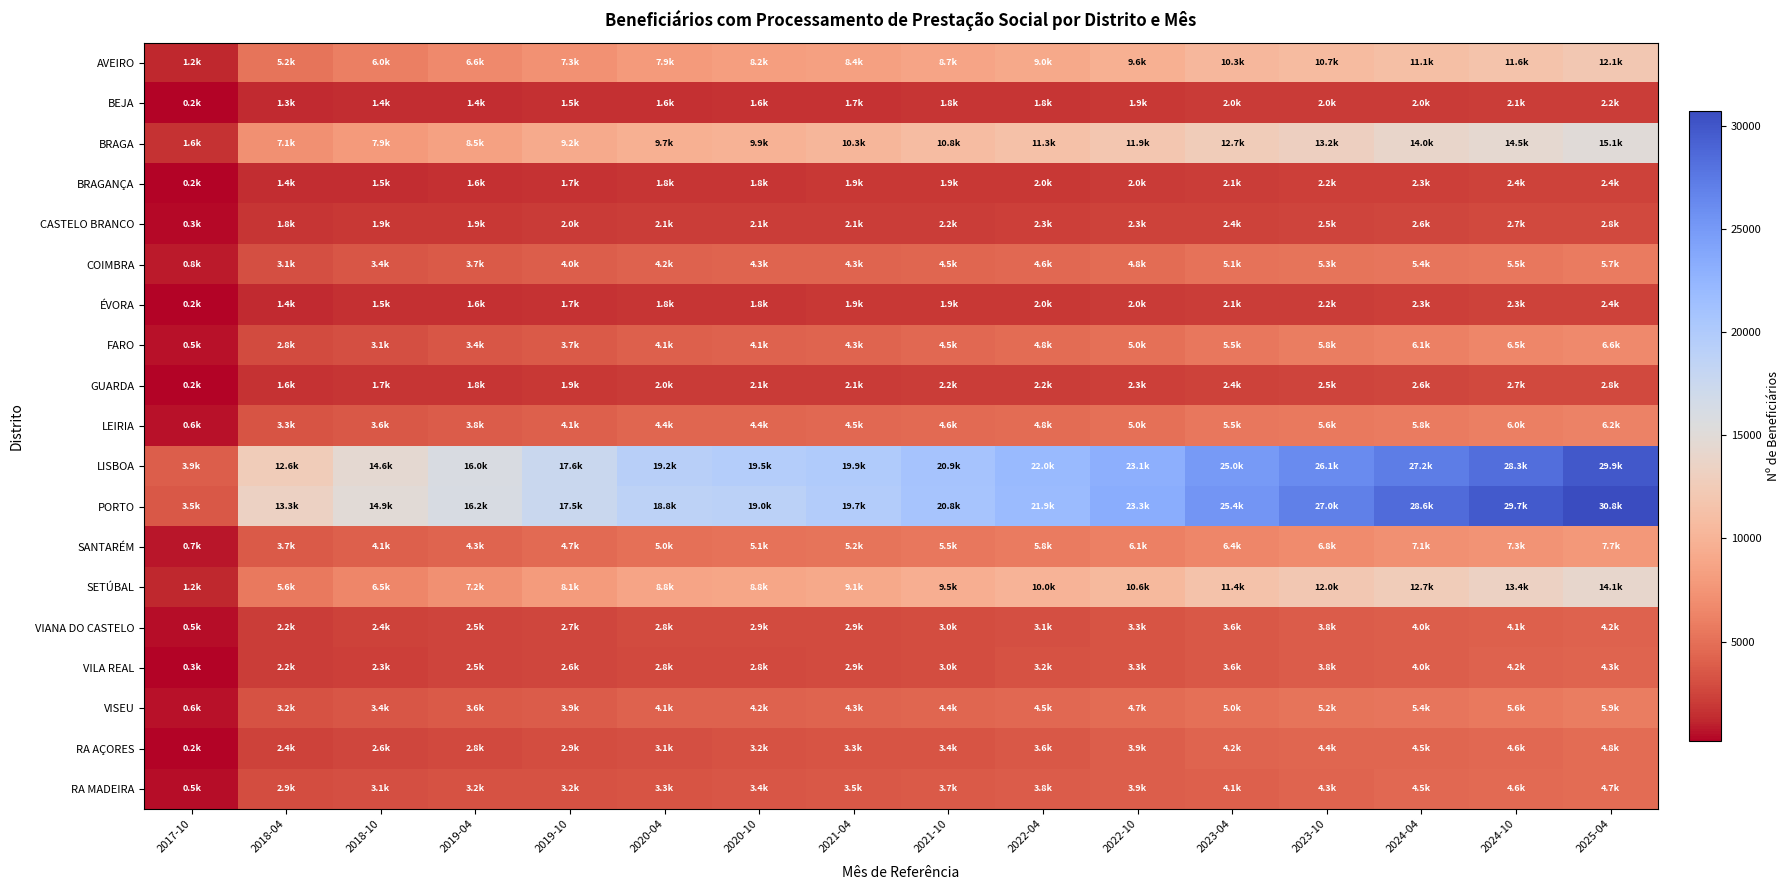

Reading left to right, transcribe all the data shown in this chart.

AVEIRO: 2017-10=1219	2018-04=5230	2018-10=5969	2019-04=6621	2019-10=7258	2020-04=7903	2020-10=8182	2021-04=8375	2021-10=8703	2022-04=9046	2022-10=9629	2023-04=10327	2023-10=10733	2024-04=11092	2024-10=11638	2025-04=12103
BEJA: 2017-10=238	2018-04=1303	2018-10=1392	2019-04=1446	2019-10=1504	2020-04=1578	2020-10=1619	2021-04=1715	2021-10=1764	2022-04=1819	2022-10=1866	2023-04=1974	2023-10=2023	2024-04=2044	2024-10=2107	2025-04=2168
BRAGA: 2017-10=1641	2018-04=7143	2018-10=7861	2019-04=8490	2019-10=9156	2020-04=9651	2020-10=9915	2021-04=10260	2021-10=10805	2022-04=11333	2022-10=11883	2023-04=12687	2023-10=13171	2024-04=13972	2024-10=14505	2025-04=15095
BRAGANÇA: 2017-10=164	2018-04=1367	2018-10=1468	2019-04=1573	2019-10=1684	2020-04=1751	2020-10=1754	2021-04=1850	2021-10=1908	2022-04=1953	2022-10=2023	2023-04=2130	2023-10=2215	2024-04=2289	2024-10=2373	2025-04=2432
CASTELO BRANCO: 2017-10=322	2018-04=1790	2018-10=1895	2019-04=1949	2019-10=2024	2020-04=2129	2020-10=2126	2021-04=2122	2021-10=2163	2022-04=2262	2022-10=2339	2023-04=2427	2023-10=2531	2024-04=2618	2024-10=2735	2025-04=2779
COIMBRA: 2017-10=774	2018-04=3125	2018-10=3443	2019-04=3682	2019-10=3964	2020-04=4226	2020-10=4302	2021-04=4336	2021-10=4460	2022-04=4571	2022-10=4785	2023-04=5093	2023-10=5266	2024-04=5386	2024-10=5525	2025-04=5689
ÉVORA: 2017-10=204	2018-04=1352	2018-10=1482	2019-04=1579	2019-10=1666	2020-04=1797	2020-10=1811	2021-04=1860	2021-10=1884	2022-04=1956	2022-10=2019	2023-04=2085	2023-10=2180	2024-04=2252	2024-10=2322	2025-04=2400
FARO: 2017-10=523	2018-04=2799	2018-10=3127	2019-04=3415	2019-10=3731	2020-04=4059	2020-10=4137	2021-04=4335	2021-10=4541	2022-04=4792	2022-10=5044	2023-04=5472	2023-10=5786	2024-04=6090	2024-10=6451	2025-04=6625
GUARDA: 2017-10=232	2018-04=1626	2018-10=1720	2019-04=1812	2019-10=1935	2020-04=2048	2020-10=2064	2021-04=2057	2021-10=2153	2022-04=2188	2022-10=2263	2023-04=2428	2023-10=2542	2024-04=2634	2024-10=2677	2025-04=2776
LEIRIA: 2017-10=588	2018-04=3273	2018-10=3562	2019-04=3830	2019-10=4099	2020-04=4394	2020-10=4428	2021-04=4473	2021-10=4633	2022-04=4820	2022-10=5020	2023-04=5502	2023-10=5646	2024-04=5766	2024-10=5990	2025-04=6242
LISBOA: 2017-10=3918	2018-04=12624	2018-10=14557	2019-04=15995	2019-10=17570	2020-04=19215	2020-10=19541	2021-04=19944	2021-10=20949	2022-04=22002	2022-10=23110	2023-04=25015	2023-10=26131	2024-04=27209	2024-10=28340	2025-04=29855
PORTO: 2017-10=3519	2018-04=13349	2018-10=14925	2019-04=16175	2019-10=17516	2020-04=18765	2020-10=19034	2021-04=19697	2021-10=20795	2022-04=21878	2022-10=23328	2023-04=25361	2023-10=27040	2024-04=28565	2024-10=29726	2025-04=30762
SANTARÉM: 2017-10=691	2018-04=3719	2018-10=4069	2019-04=4319	2019-10=4701	2020-04=5048	2020-10=5103	2021-04=5243	2021-10=5520	2022-04=5753	2022-10=6071	2023-04=6419	2023-10=6789	2024-04=7102	2024-10=7340	2025-04=7705
SETÚBAL: 2017-10=1236	2018-04=5604	2018-10=6475	2019-04=7175	2019-10=8052	2020-04=8751	2020-10=8849	2021-04=9090	2021-10=9507	2022-04=9992	2022-10=10556	2023-04=11415	2023-10=12003	2024-04=12678	2024-10=13391	2025-04=14064
VIANA DO CASTELO: 2017-10=464	2018-04=2179	2018-10=2358	2019-04=2519	2019-10=2656	2020-04=2842	2020-10=2874	2021-04=2902	2021-10=3004	2022-04=3147	2022-10=3305	2023-04=3571	2023-10=3771	2024-04=3960	2024-10=4087	2025-04=4194
VILA REAL: 2017-10=271	2018-04=2166	2018-10=2312	2019-04=2455	2019-10=2607	2020-04=2779	2020-10=2787	2021-04=2866	2021-10=3027	2022-04=3155	2022-10=3310	2023-04=3582	2023-10=3759	2024-04=3968	2024-10=4163	2025-04=4298
VISEU: 2017-10=572	2018-04=3155	2018-10=3398	2019-04=3637	2019-10=3864	2020-04=4146	2020-10=4198	2021-04=4254	2021-10=4391	2022-04=4524	2022-10=4748	2023-04=5033	2023-10=5236	2024-04=5420	2024-10=5570	2025-04=5870
RA AÇORES: 2017-10=247	2018-04=2413	2018-10=2575	2019-04=2777	2019-10=2946	2020-04=3149	2020-10=3207	2021-04=3286	2021-10=3389	2022-04=3578	2022-10=3885	2023-04=4233	2023-10=4362	2024-04=4463	2024-10=4579	2025-04=4753
RA MADEIRA: 2017-10=509	2018-04=2943	2018-10=3076	2019-04=3160	2019-10=3209	2020-04=3302	2020-10=3411	2021-04=3539	2021-10=3689	2022-04=3772	2022-10=3924	2023-04=4107	2023-10=4294	2024-04=4475	2024-10=4615	2025-04=4728